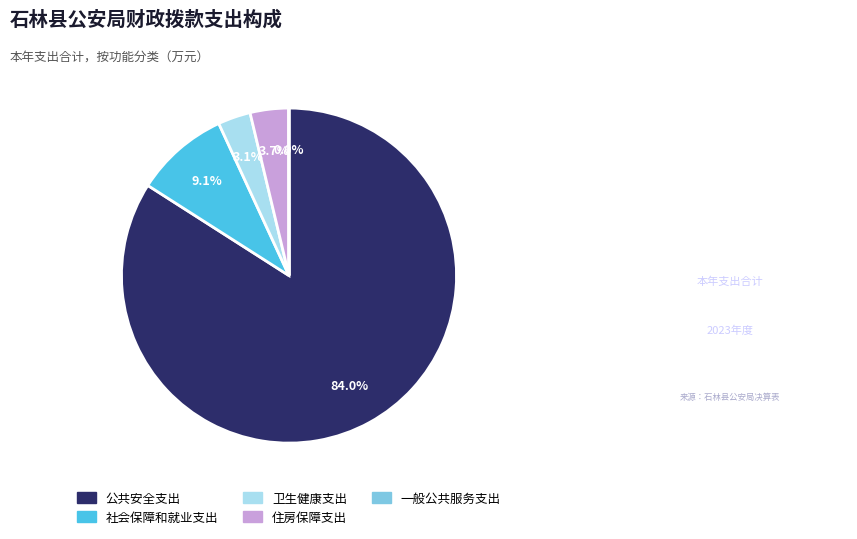

What portion of the pie excludes 社会保障和就业支出?

90.9%